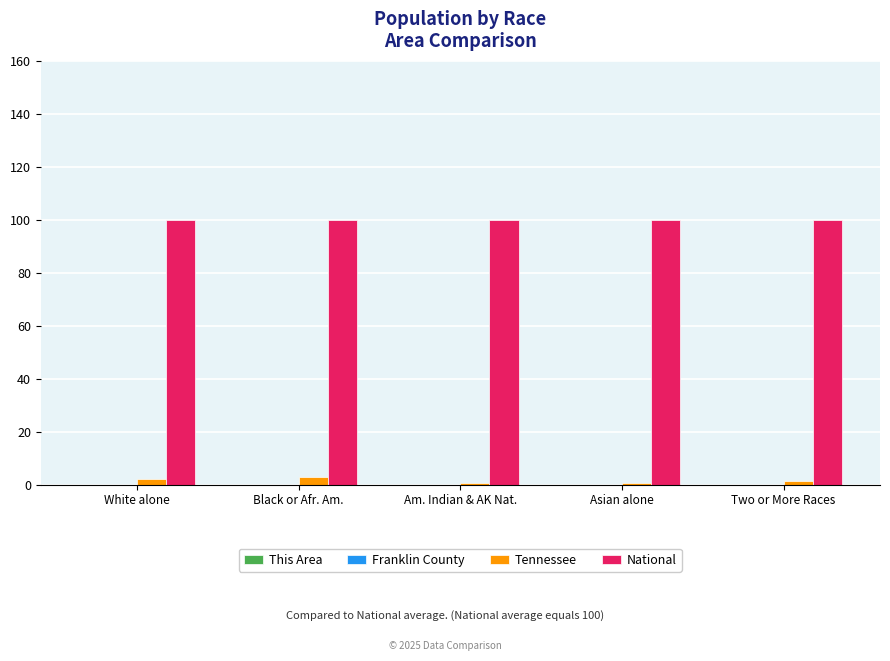

What is the maximum value shown in the chart?

100.0